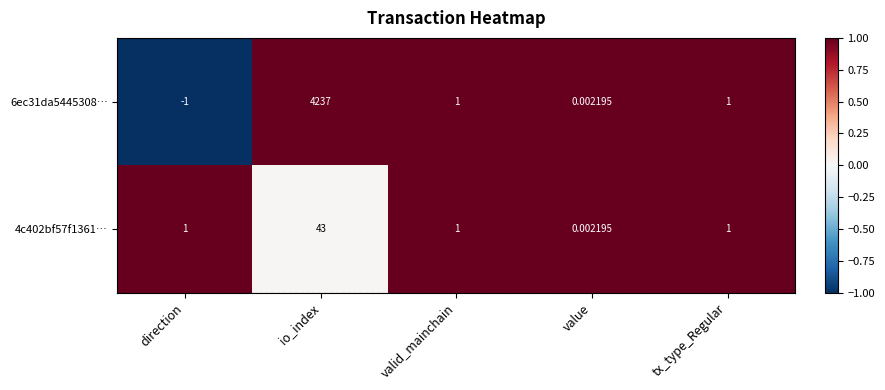

List the series in order of their overall mean, lowest first.

4c402bf57f1361…, 6ec31da5445308…